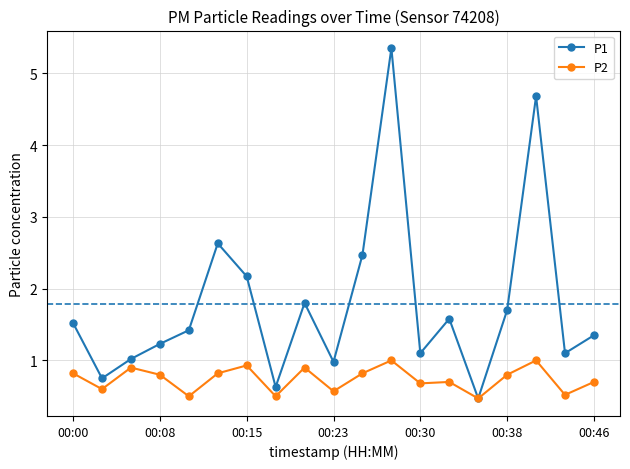

What is the value of the P1 point at the 19th from the left?

1.4